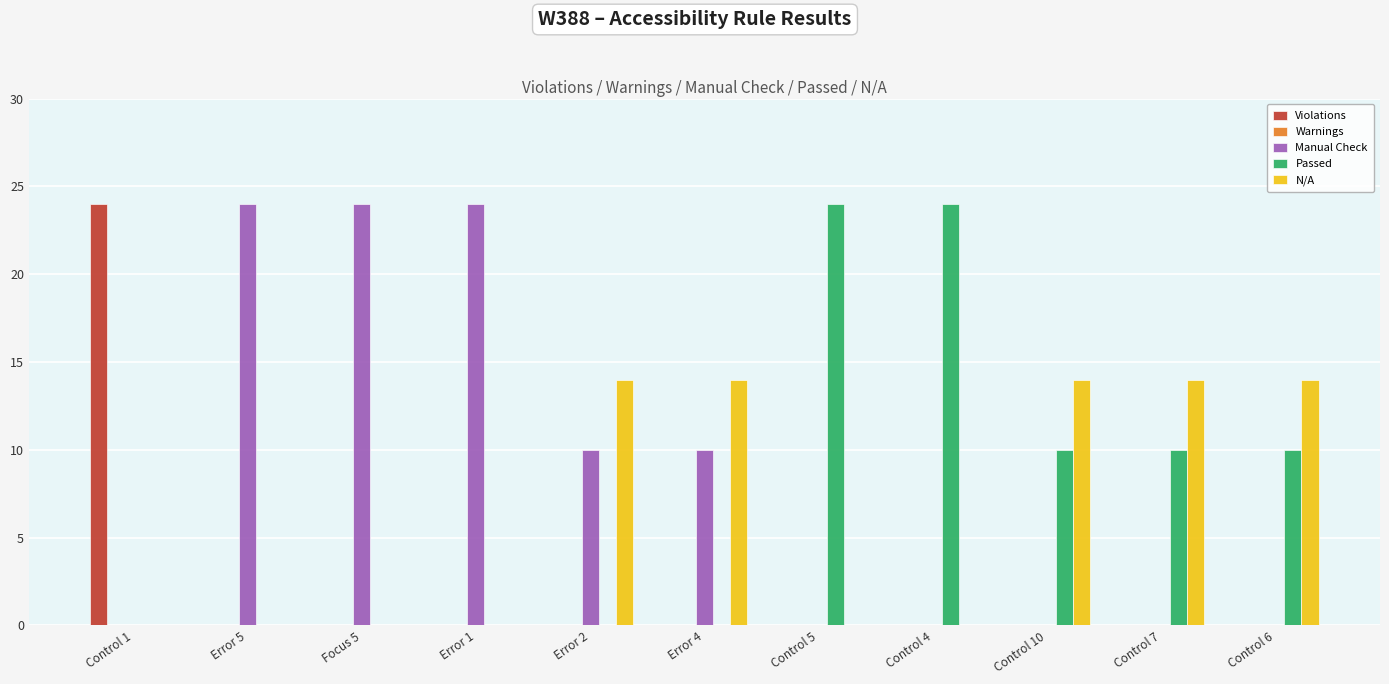

What is the maximum value shown in the chart?

24